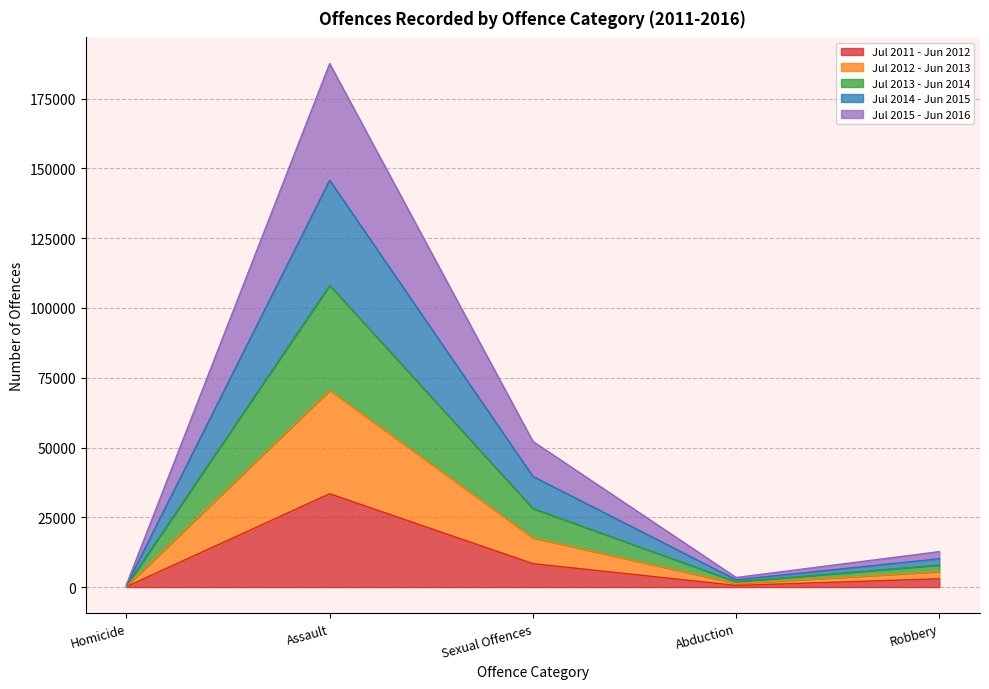

Does the chart have visible grid lines?

Yes